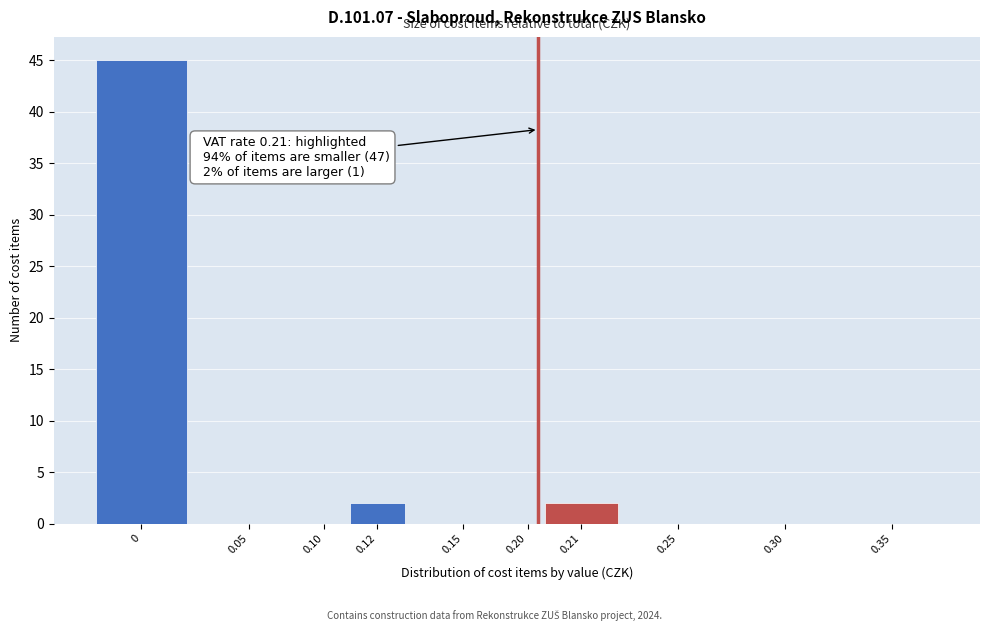

Reading left to right, what are all the values shown in this chart?

0=45	0.05=0	0.10=0	0.12=2	0.15=0	0.20=0	0.21=2	0.25=0	0.30=0	0.35=0